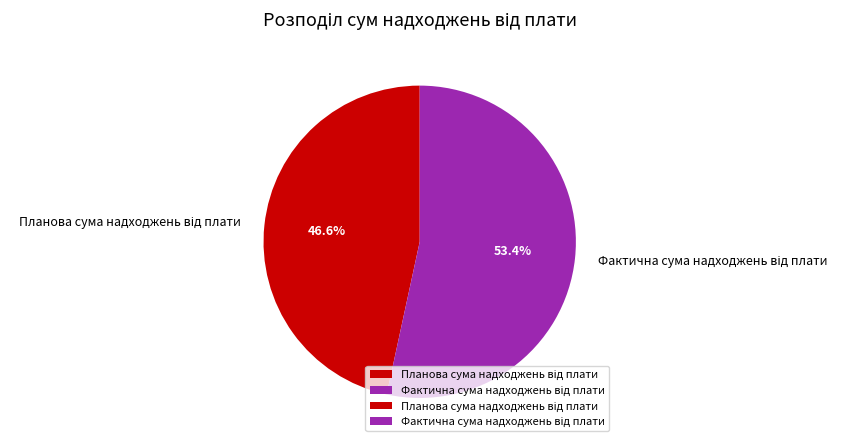

Is there a majority slice in this chart?

Yes